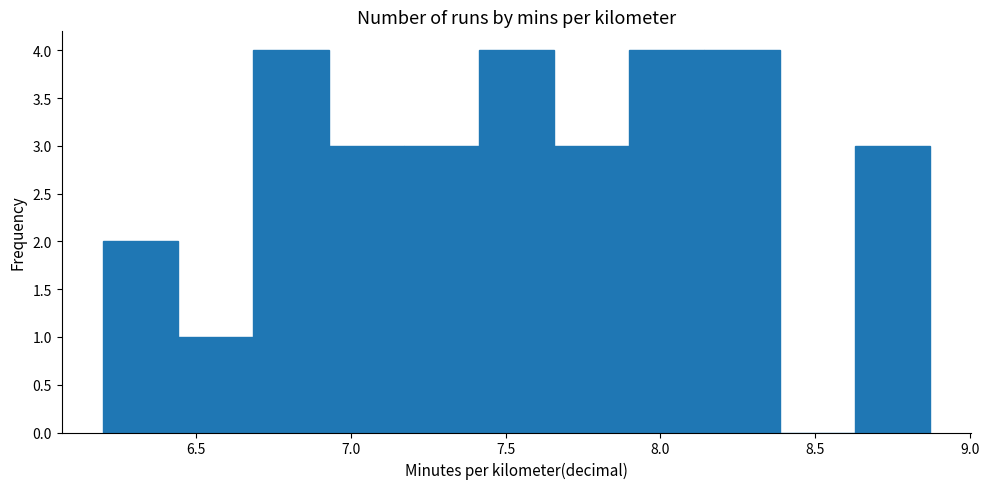

Reading left to right, transcribe this chart: for each bar, give the range it covers on the x-axis and its height. Neither the bar edges nor the heights are printed on the chart, so give them approximately, as read against the axes.

6.20 to 6.45: 2
6.45 to 6.70: 1
6.70 to 6.95: 4
6.95 to 7.15: 3
7.15 to 7.40: 3
7.40 to 7.65: 4
7.65 to 7.90: 3
7.90 to 8.15: 4
8.15 to 8.40: 4
8.40 to 8.65: 0
8.65 to 8.85: 3